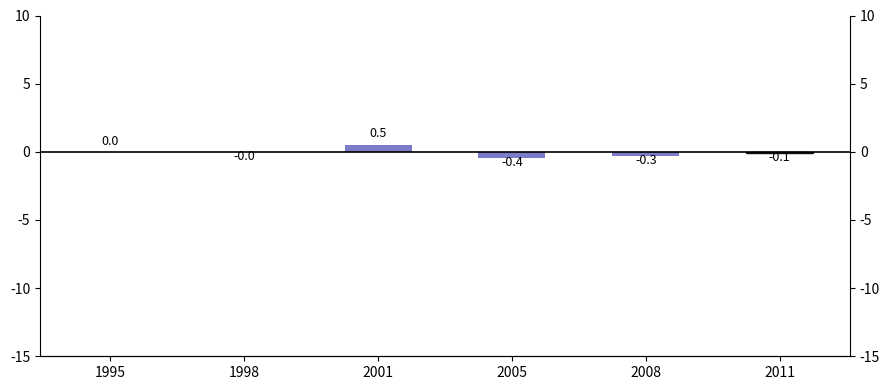

Between 1995 and 2011, which is larger?

1995